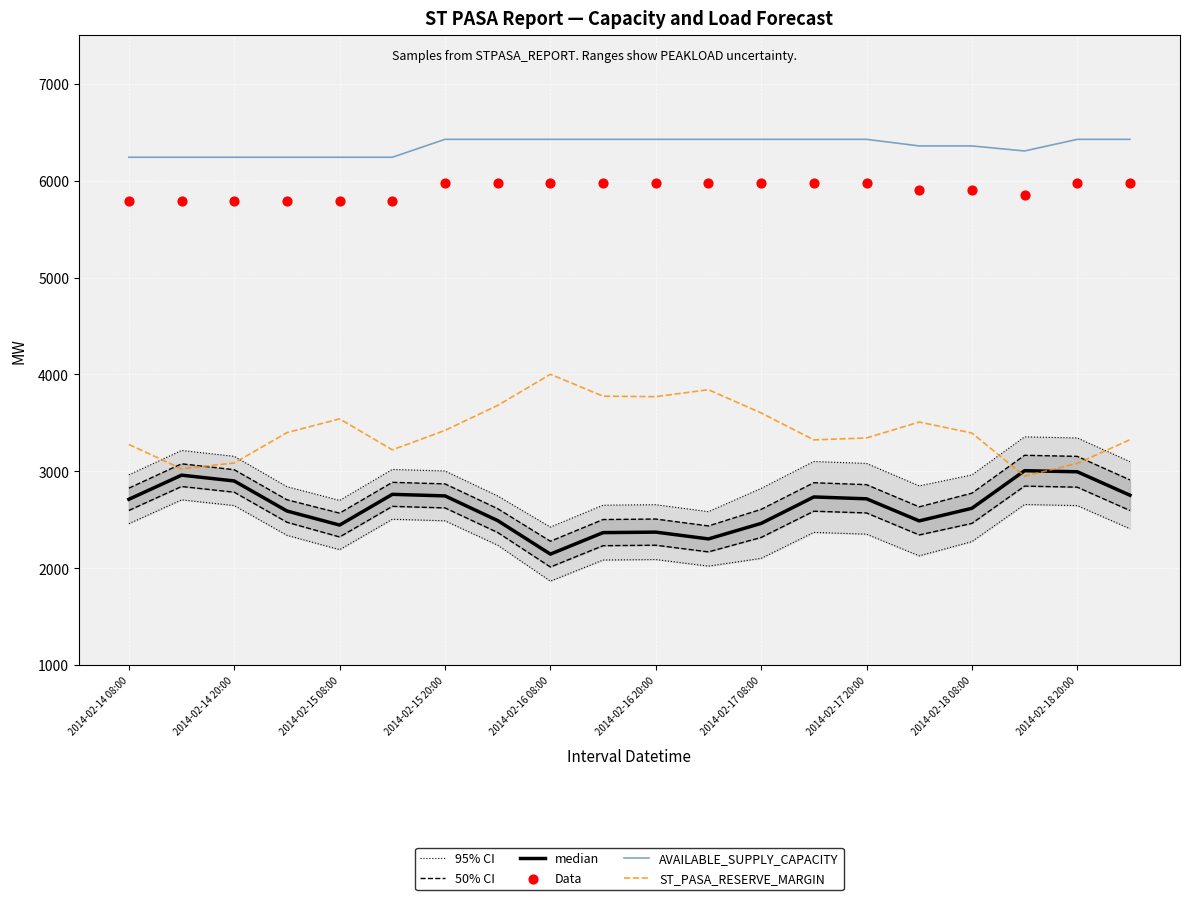

Which series reaches the minimum Y coordinate?

median